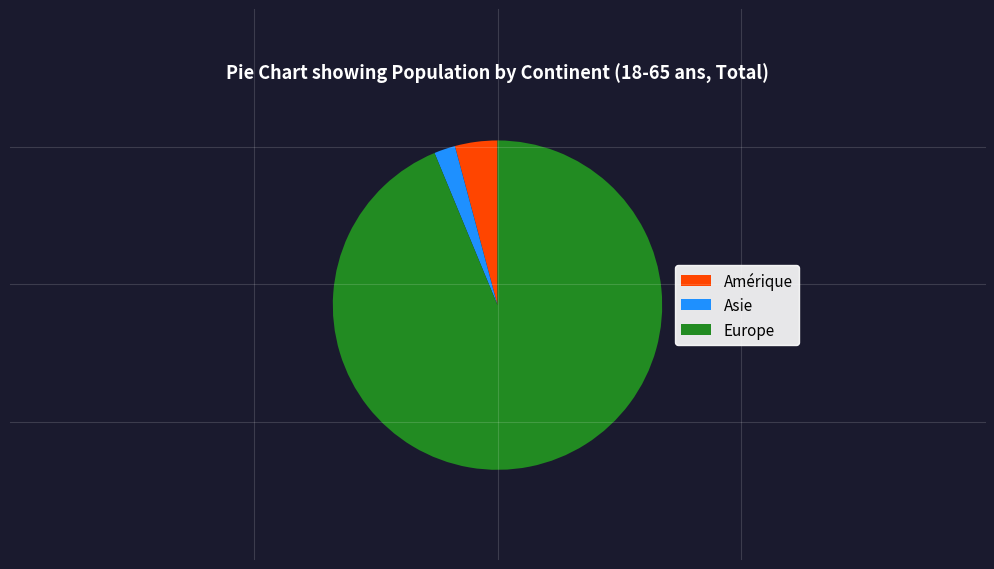

Does Europe represent more than half of the total?

Yes